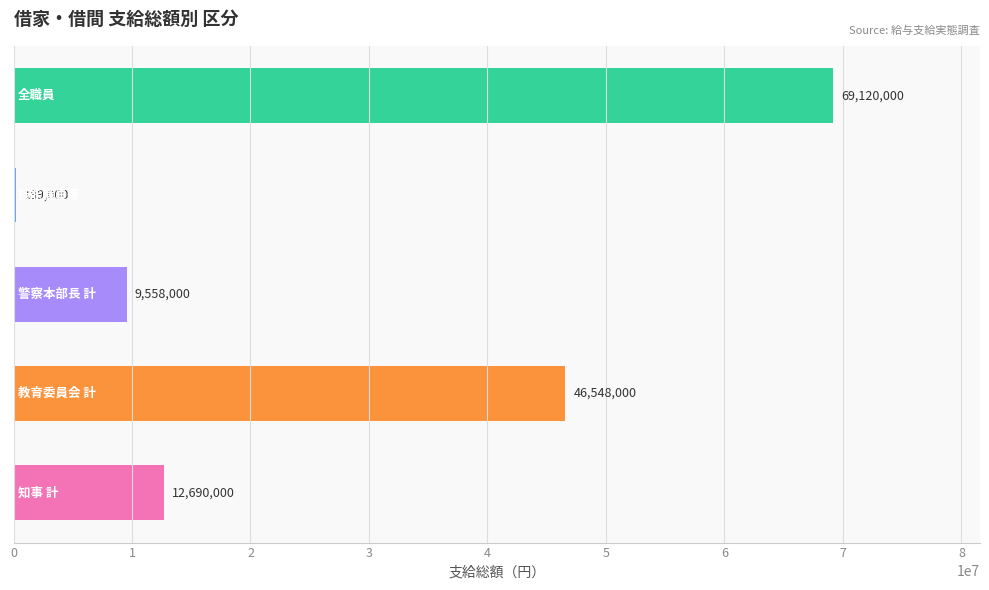

What is the sum of all values?

138105000